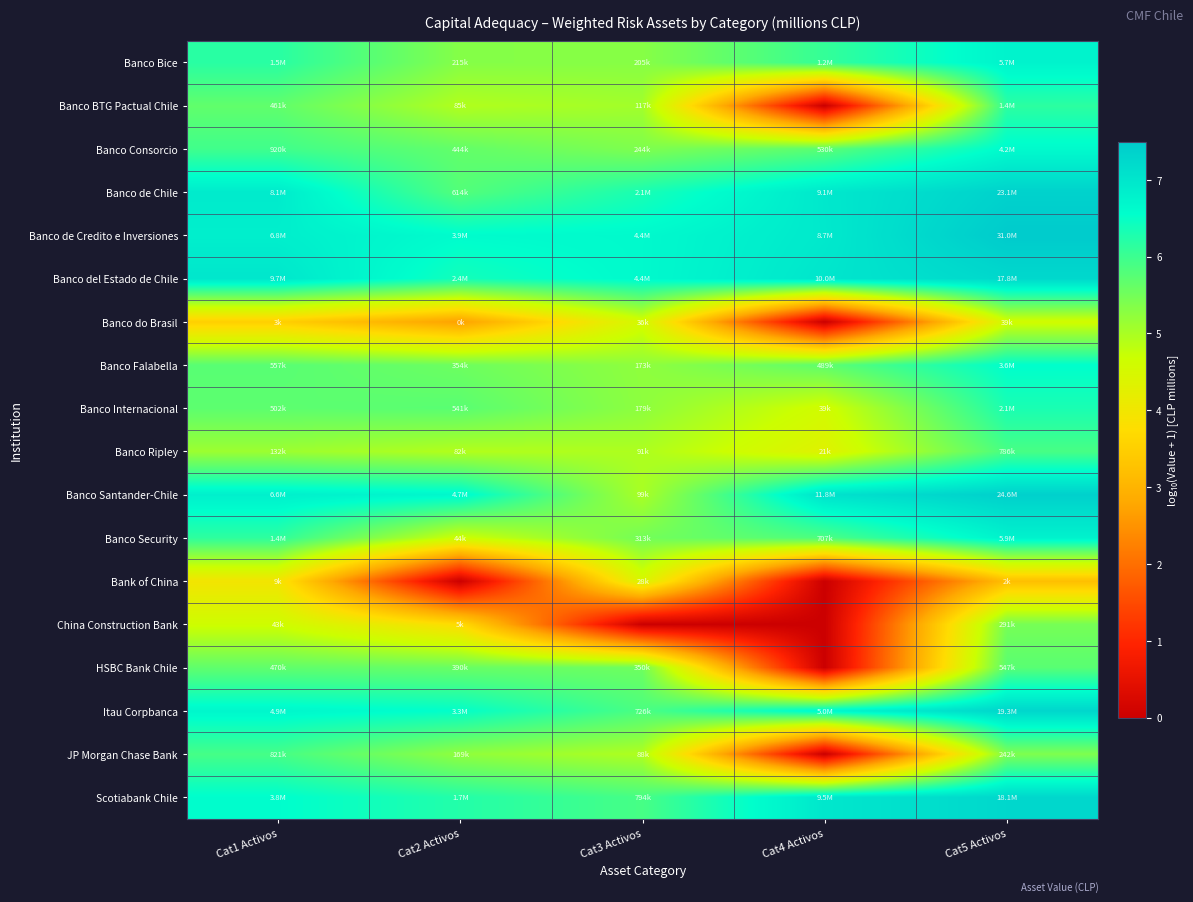

Reading left to right, transcribe all the data shown in this chart.

Banco Bice: Cat1 Activos=6.2	Cat2 Activos=5.3	Cat3 Activos=5.3	Cat4 Activos=6.1	Cat5 Activos=6.8
Banco BTG Pactual Chile: Cat1 Activos=5.7	Cat2 Activos=4.9	Cat3 Activos=5.1	Cat4 Activos=0.0	Cat5 Activos=6.1
Banco Consorcio: Cat1 Activos=6.0	Cat2 Activos=5.6	Cat3 Activos=5.4	Cat4 Activos=5.7	Cat5 Activos=6.6
Banco de Chile: Cat1 Activos=6.9	Cat2 Activos=5.8	Cat3 Activos=6.3	Cat4 Activos=7.0	Cat5 Activos=7.4
Banco de Credito e Inversiones: Cat1 Activos=6.8	Cat2 Activos=6.6	Cat3 Activos=6.6	Cat4 Activos=6.9	Cat5 Activos=7.5
Banco del Estado de Chile: Cat1 Activos=7.0	Cat2 Activos=6.4	Cat3 Activos=6.6	Cat4 Activos=7.0	Cat5 Activos=7.3
Banco do Brasil: Cat1 Activos=3.5	Cat2 Activos=2.7	Cat3 Activos=4.6	Cat4 Activos=0.0	Cat5 Activos=4.6
Banco Falabella: Cat1 Activos=5.7	Cat2 Activos=5.5	Cat3 Activos=5.2	Cat4 Activos=5.7	Cat5 Activos=6.6
Banco Internacional: Cat1 Activos=5.7	Cat2 Activos=5.7	Cat3 Activos=5.3	Cat4 Activos=4.6	Cat5 Activos=6.3
Banco Ripley: Cat1 Activos=5.1	Cat2 Activos=4.9	Cat3 Activos=5.0	Cat4 Activos=4.3	Cat5 Activos=5.9
Banco Santander-Chile: Cat1 Activos=6.8	Cat2 Activos=6.7	Cat3 Activos=5.0	Cat4 Activos=7.1	Cat5 Activos=7.4
Banco Security: Cat1 Activos=6.1	Cat2 Activos=4.6	Cat3 Activos=5.5	Cat4 Activos=5.8	Cat5 Activos=6.8
Bank of China: Cat1 Activos=4.0	Cat2 Activos=0.0	Cat3 Activos=4.5	Cat4 Activos=0.0	Cat5 Activos=3.2
China Construction Bank: Cat1 Activos=4.6	Cat2 Activos=3.7	Cat3 Activos=0.0	Cat4 Activos=0.0	Cat5 Activos=5.5
HSBC Bank Chile: Cat1 Activos=5.7	Cat2 Activos=5.6	Cat3 Activos=5.5	Cat4 Activos=0.0	Cat5 Activos=5.7
Itau Corpbanca: Cat1 Activos=6.7	Cat2 Activos=6.5	Cat3 Activos=5.9	Cat4 Activos=6.7	Cat5 Activos=7.3
JP Morgan Chase Bank: Cat1 Activos=5.9	Cat2 Activos=5.2	Cat3 Activos=4.9	Cat4 Activos=0.0	Cat5 Activos=5.4
Scotiabank Chile: Cat1 Activos=6.6	Cat2 Activos=6.2	Cat3 Activos=5.9	Cat4 Activos=7.0	Cat5 Activos=7.3